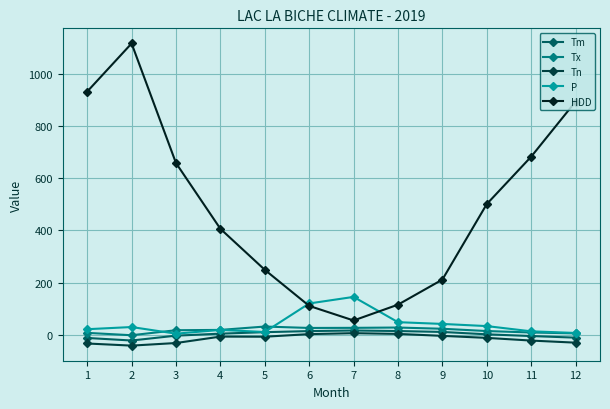

Where is the first local maximum for HDD?

2